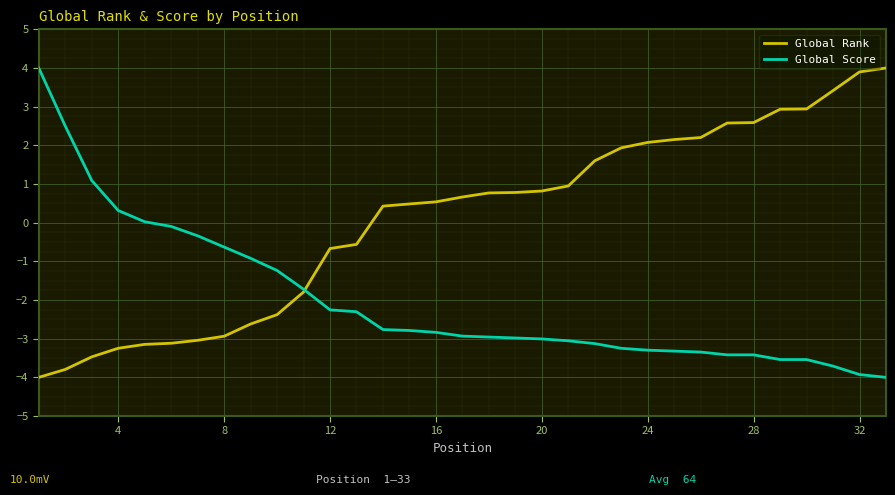

Which series has the largest total across all categories?

Global Rank